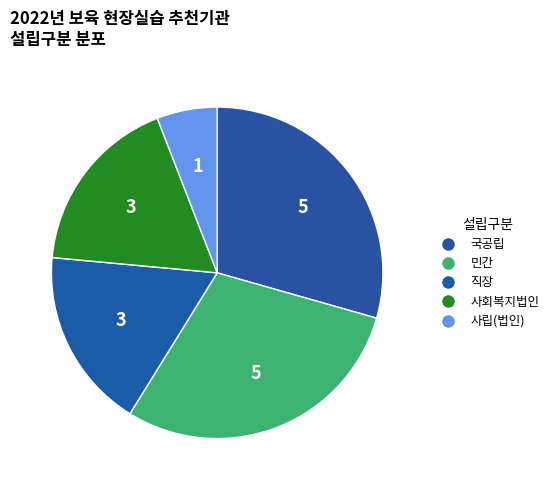

How many slices are in this pie chart?

5